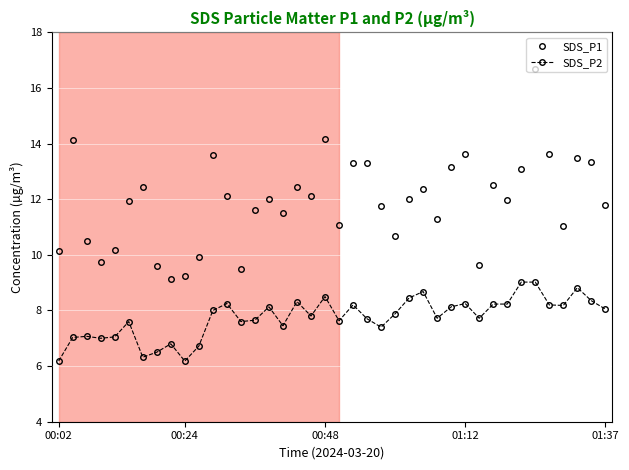

True or false: SDS_P1 and SDS_P2 intersect in this chart.

False